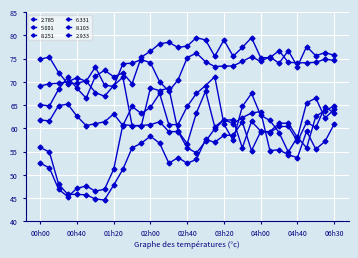

How many categories are shown in the chart?

33